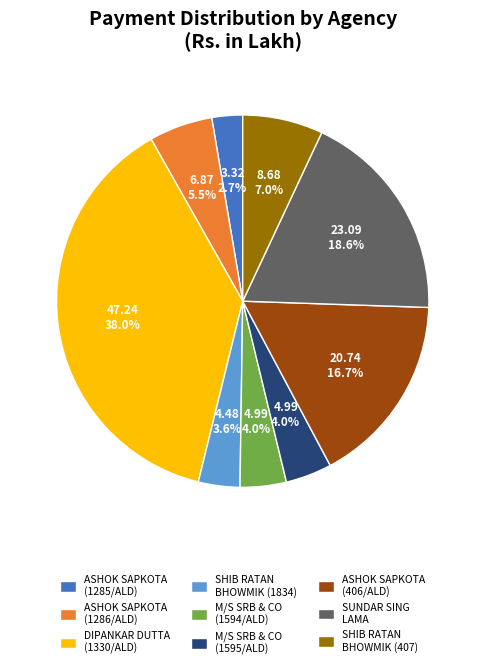

Combined, do SHIB RATAN BHOWMIK (1834) and SUNDAR SING LAMA account for over 50%?

No